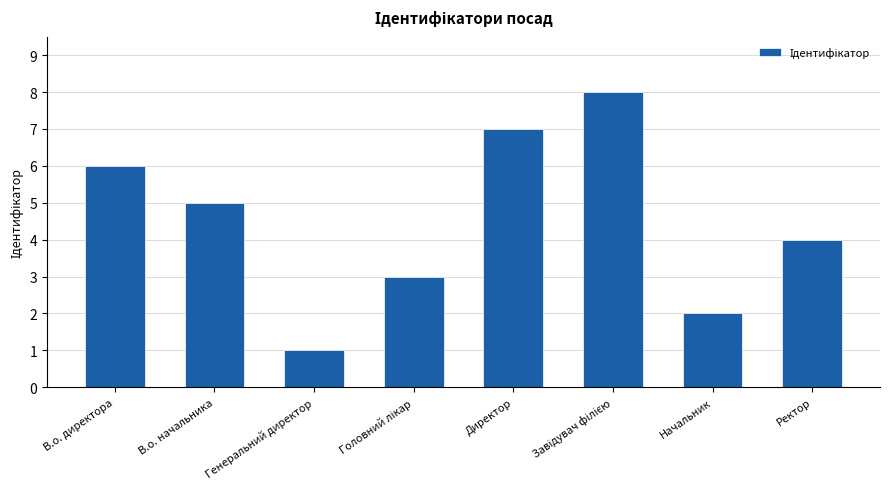

Approximately how many times larger is the value at Ректор compared to Начальник?

2.0